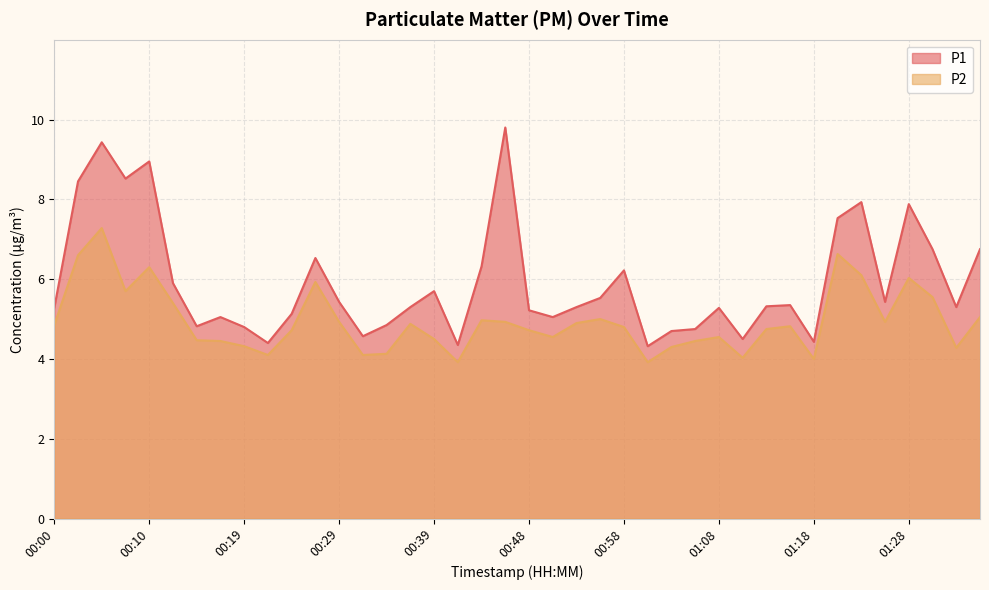

What is the sum of all P2 values?

197.8